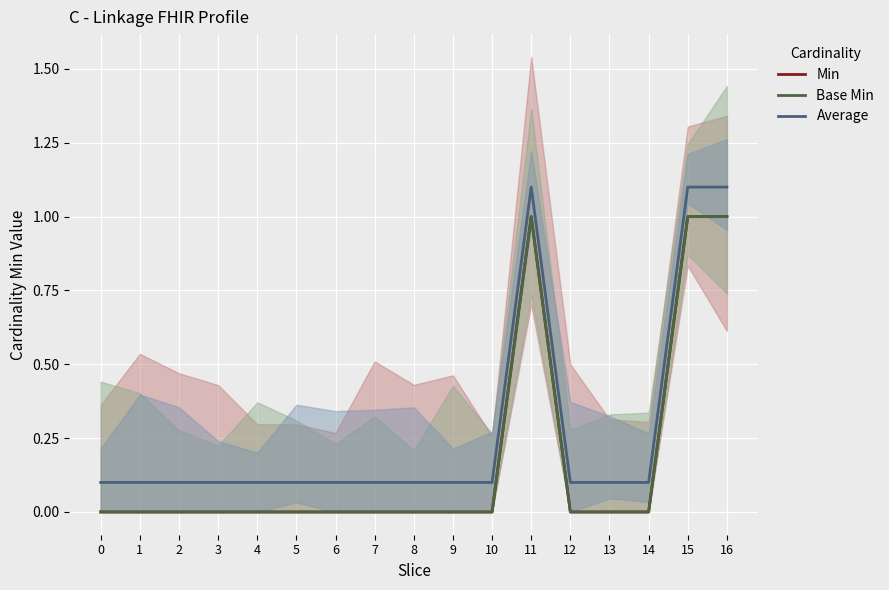

How many values in Base Min are above zero?

3